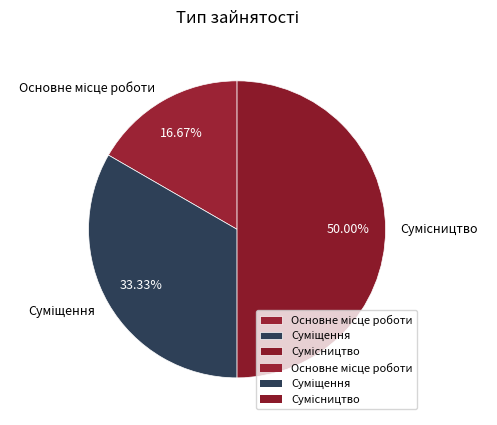

To the nearest percent, what is the average slice percentage?

33%